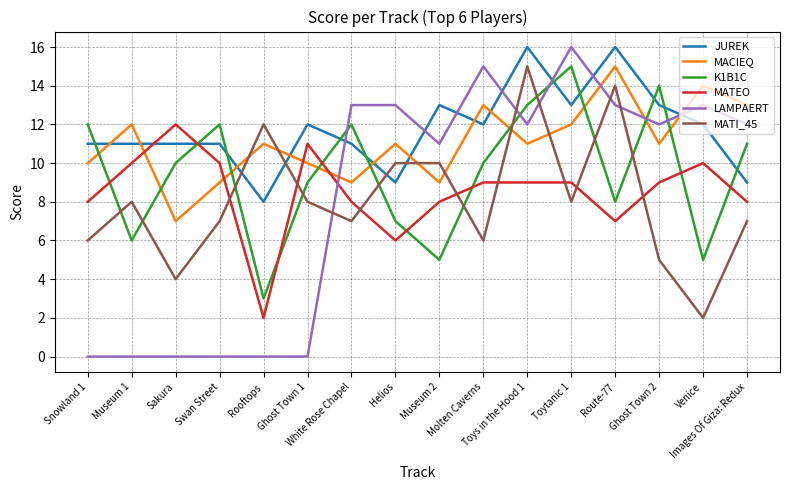

Reading left to right, what are all the values shown in this chart?

JUREK: Snowland 1=11	Museum 1=11	Sakura=11	Swan Street=11	Rooftops=8	Ghost Town 1=12	White Rose Chapel=11	Helios=9	Museum 2=13	Molten Caverns=12	Toys in the Hood 1=16	Toytanic 1=13	Route-77=16	Ghost Town 2=13	Venice=12	Images Of Giza: Redux=9
MACIEQ: Snowland 1=10	Museum 1=12	Sakura=7	Swan Street=9	Rooftops=11	Ghost Town 1=10	White Rose Chapel=9	Helios=11	Museum 2=9	Molten Caverns=13	Toys in the Hood 1=11	Toytanic 1=12	Route-77=15	Ghost Town 2=11	Venice=14	Images Of Giza: Redux=13
K1B1C: Snowland 1=12	Museum 1=6	Sakura=10	Swan Street=12	Rooftops=3	Ghost Town 1=9	White Rose Chapel=12	Helios=7	Museum 2=5	Molten Caverns=10	Toys in the Hood 1=13	Toytanic 1=15	Route-77=8	Ghost Town 2=14	Venice=5	Images Of Giza: Redux=11
MATEO: Snowland 1=8	Museum 1=10	Sakura=12	Swan Street=10	Rooftops=2	Ghost Town 1=11	White Rose Chapel=8	Helios=6	Museum 2=8	Molten Caverns=9	Toys in the Hood 1=9	Toytanic 1=9	Route-77=7	Ghost Town 2=9	Venice=10	Images Of Giza: Redux=8
LAMPAERT: Snowland 1=0	Museum 1=0	Sakura=0	Swan Street=0	Rooftops=0	Ghost Town 1=0	White Rose Chapel=13	Helios=13	Museum 2=11	Molten Caverns=15	Toys in the Hood 1=12	Toytanic 1=16	Route-77=13	Ghost Town 2=12	Venice=13	Images Of Giza: Redux=12
MATI_45: Snowland 1=6	Museum 1=8	Sakura=4	Swan Street=7	Rooftops=12	Ghost Town 1=8	White Rose Chapel=7	Helios=10	Museum 2=10	Molten Caverns=6	Toys in the Hood 1=15	Toytanic 1=8	Route-77=14	Ghost Town 2=5	Venice=2	Images Of Giza: Redux=7